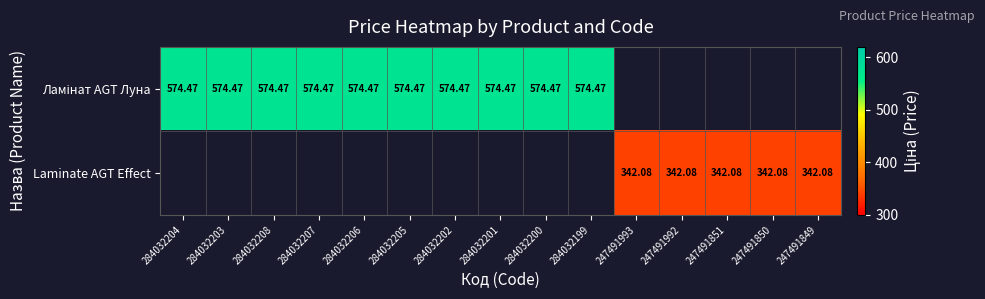

The value of Laminate AGT Effect at 247491851 is 342.1. True or false?

True